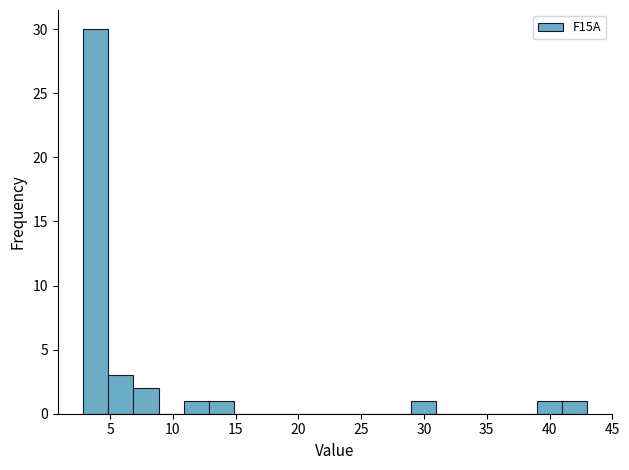

Reading left to right, transcribe this chart: for each bar, give the range it covers on the x-axis and its height. Neither the bar edges nor the heights are printed on the chart, so give them approximately, as read against the axes.

3 to 5: 30
5 to 7: 3
7 to 9: 2
9 to 11: 0
11 to 13: 1
13 to 15: 1
15 to 17: 0
17 to 19: 0
19 to 21: 0
21 to 23: 0
23 to 25: 0
25 to 27: 0
27 to 29: 0
29 to 31: 1
31 to 33: 0
33 to 35: 0
35 to 37: 0
37 to 39: 0
39 to 41: 1
41 to 43: 1